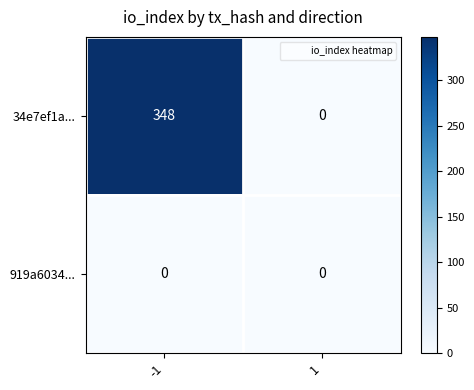

What is the maximum value shown in the chart?

348